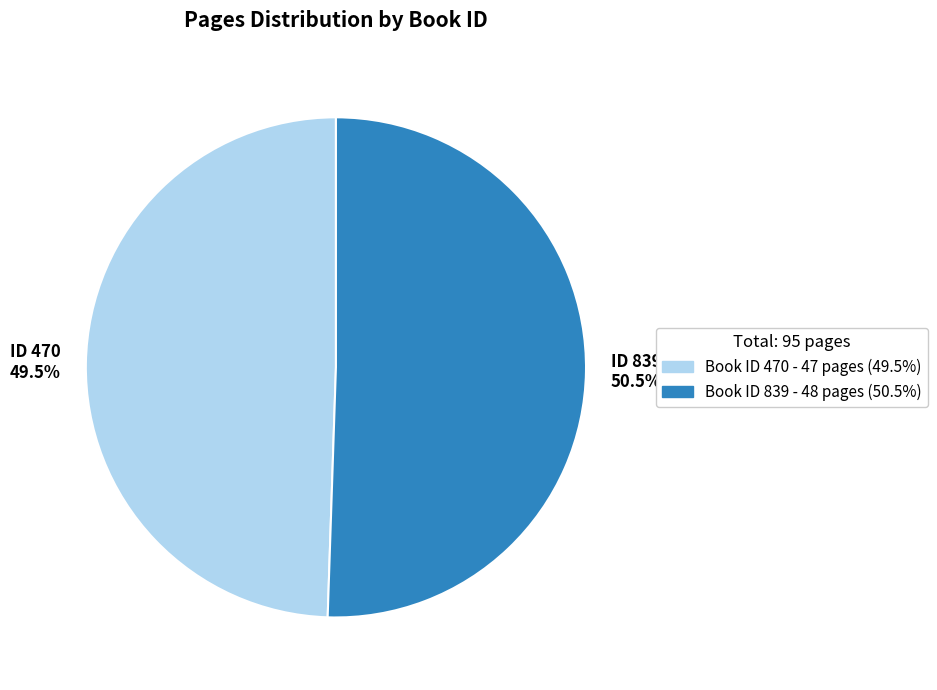

Which slice is the smallest?

ID 470 49.5%